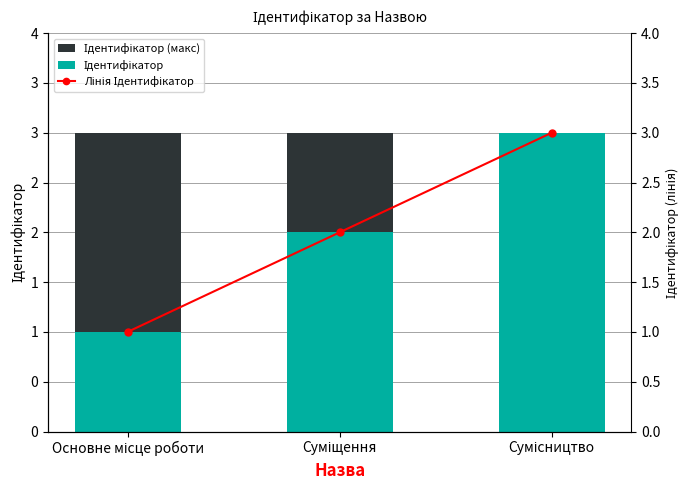

The value of Лінія Ідентифікатор at Сумісництво is 3. True or false?

True